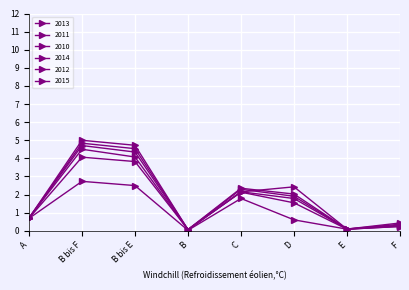

Where is the first local minimum for 2010?

B